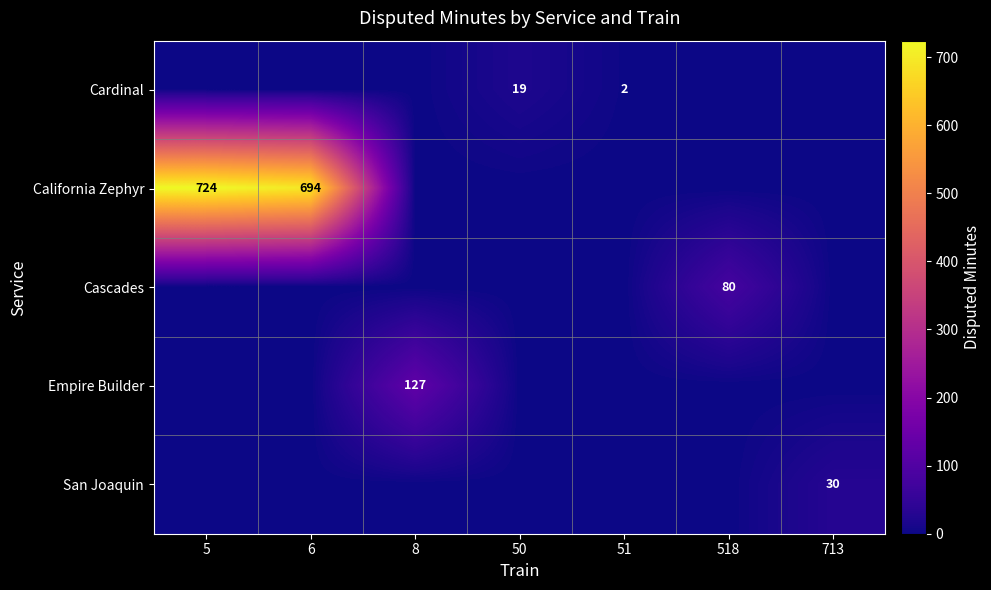

The Cascades series shows 42 at 518. True or false?

False